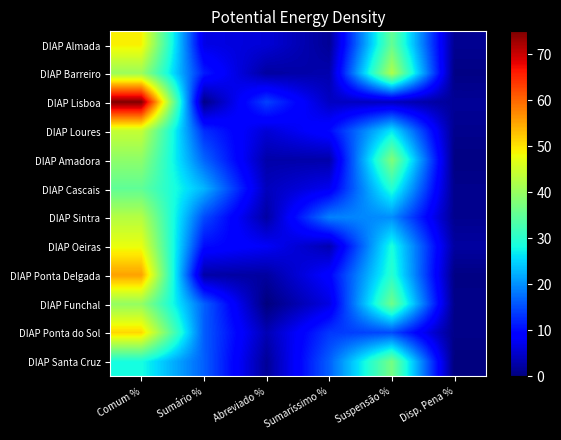

At which category is the sum across all series the highest?

Comum %